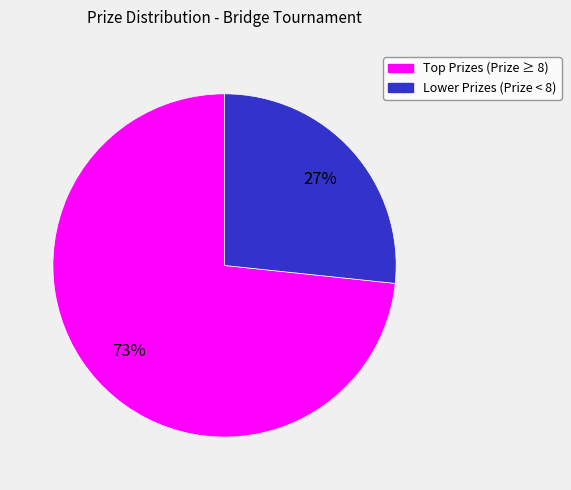

To the nearest percent, what is the average slice percentage?

50%